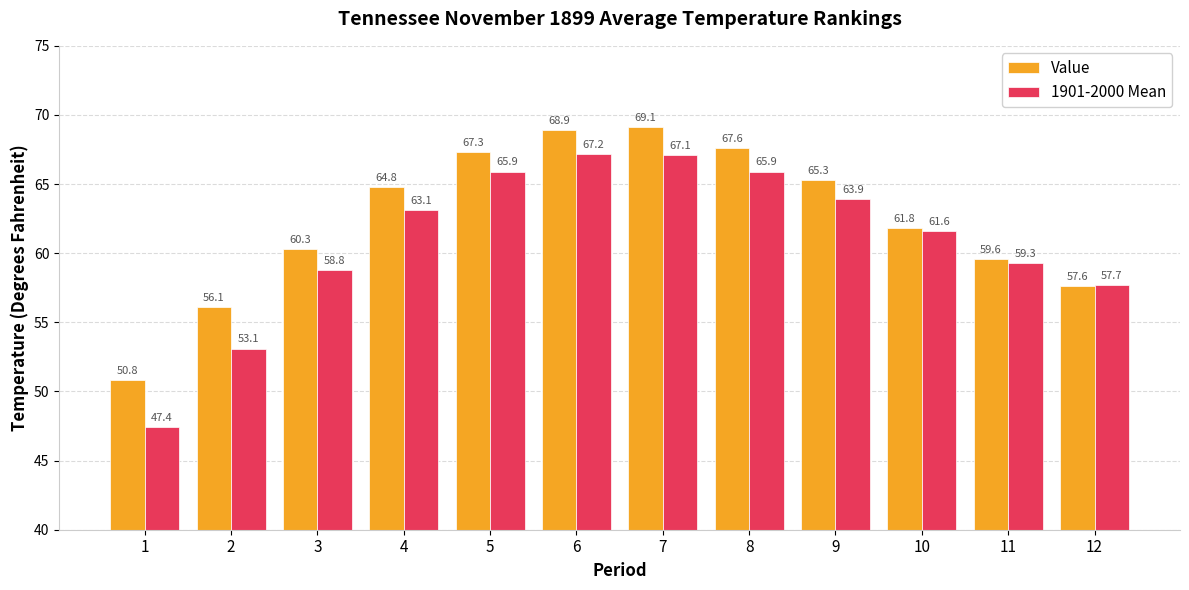

How many values in the Value series exceed 64?

6